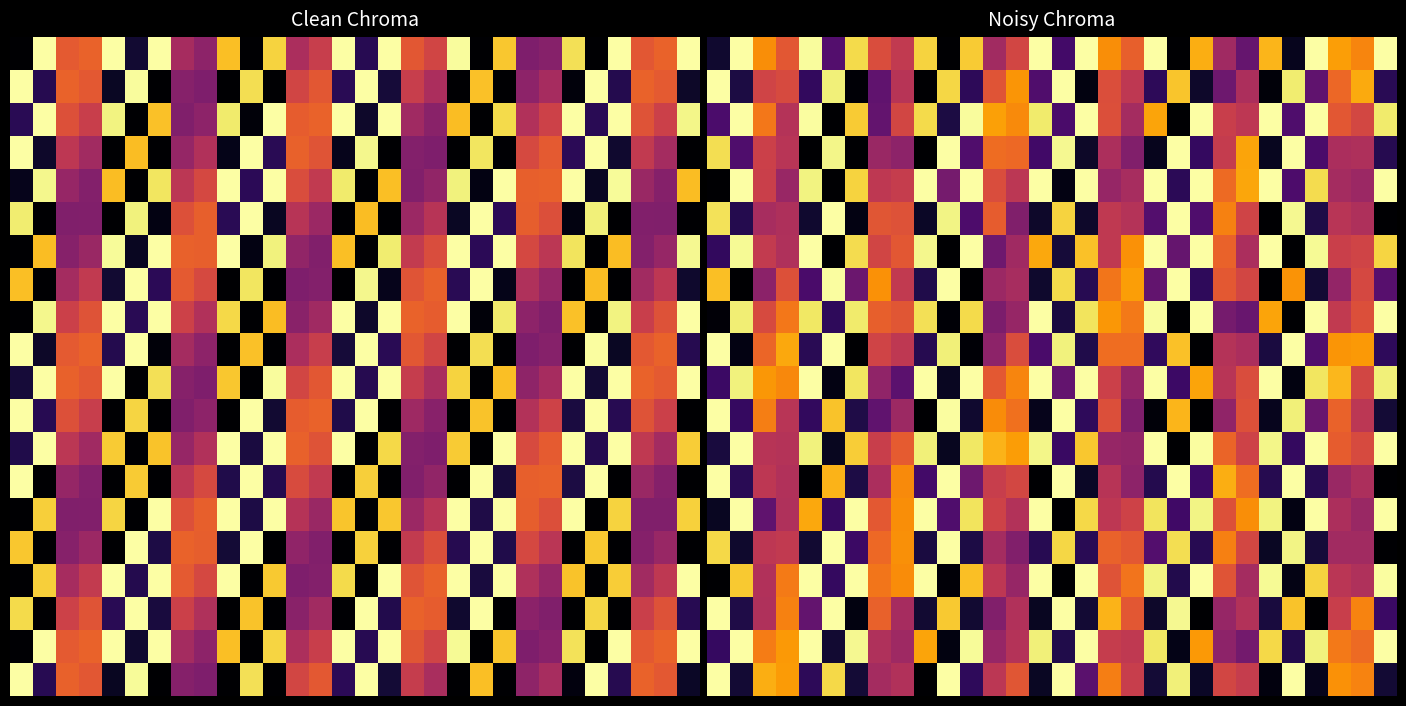

Which has a higher value, 21 or 25?

21